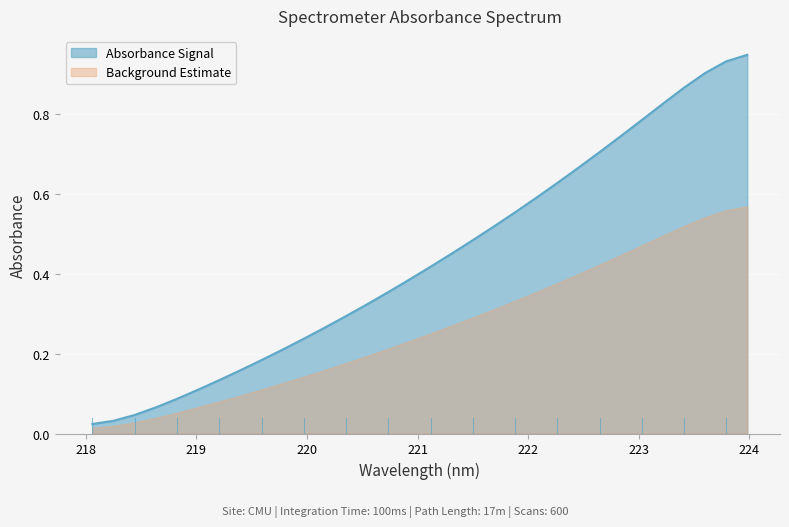

List the labels in order of value, smallest first.

218.0596, 218.2508, 218.442, 218.6332, 218.8244, 219.0156, 219.2067, 219.3979, 219.589, 219.7801, 219.9712, 220.1623, 220.3533, 220.5444, 220.7354, 220.9264, 221.1174, 221.3083, 221.4993, 221.6902, 221.8812, 222.0721, 222.263, 222.4538, 222.6447, 222.8355, 223.0264, 223.2172, 223.408, 223.5987, 223.7895, 223.9802